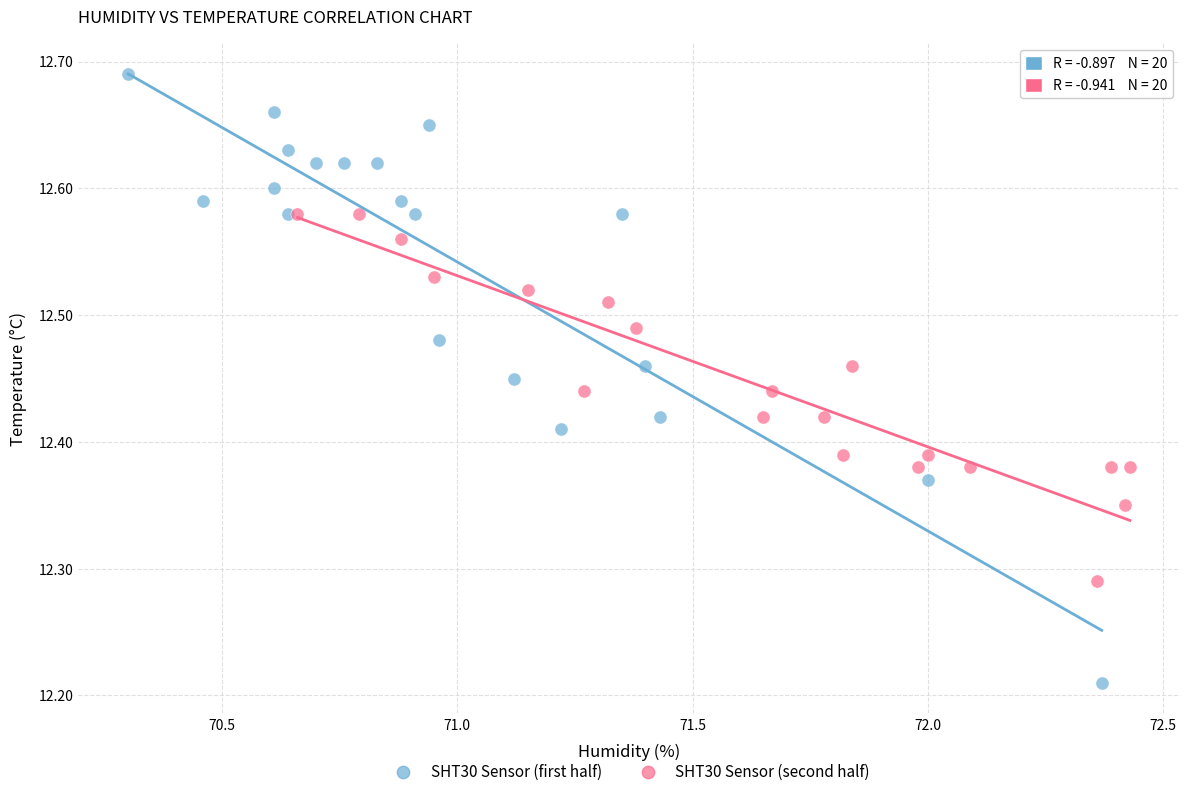

What are all the series names shown in the legend?

SHT30 Sensor (first half), SHT30 Sensor (second half)